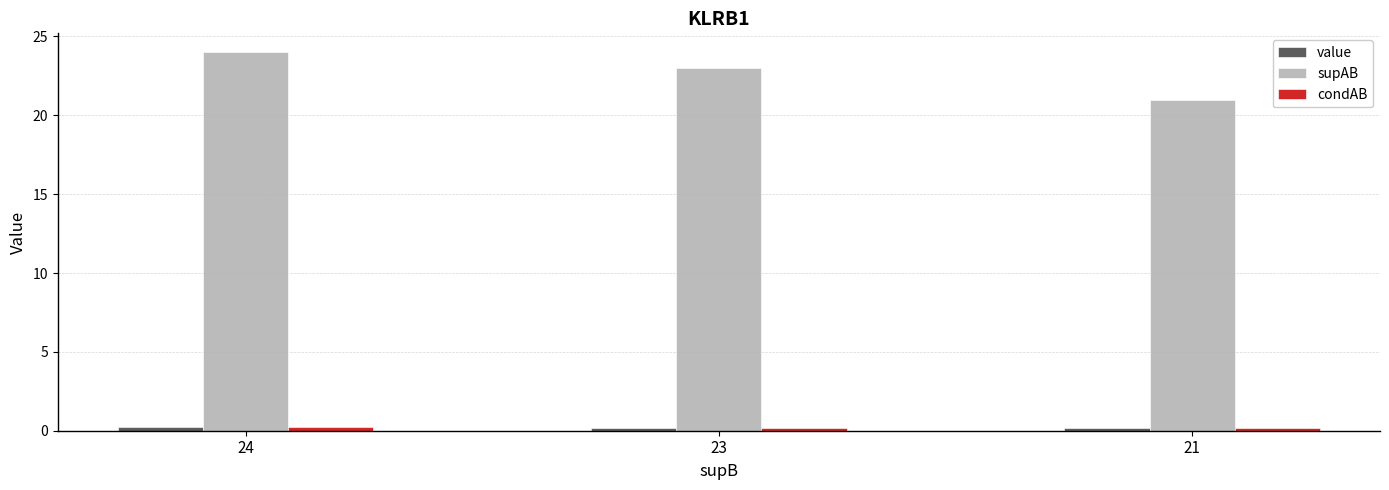

At how many categories does at least one series exceed 11?

3